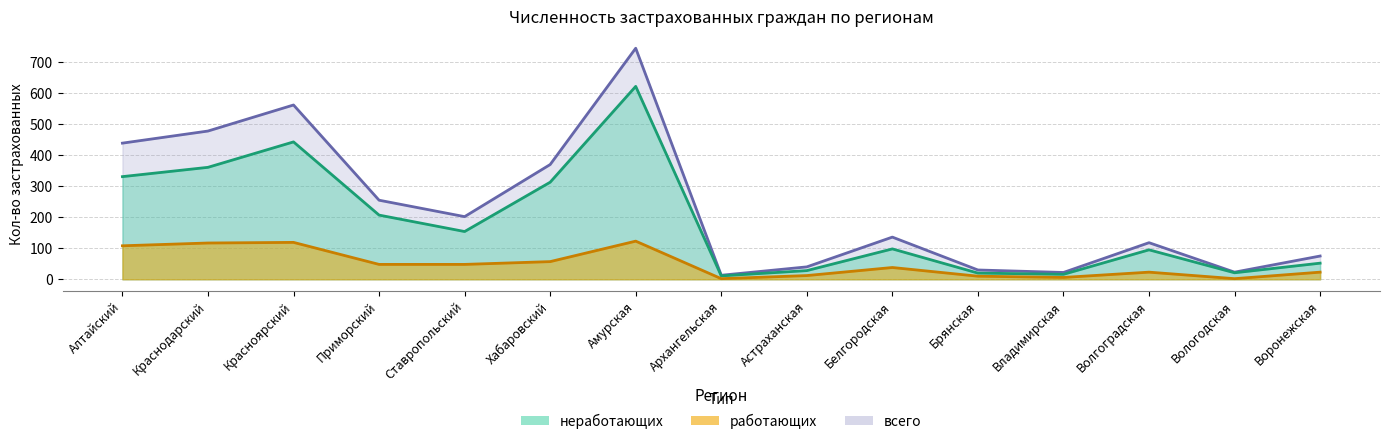

How many lines are shown in the chart?

3